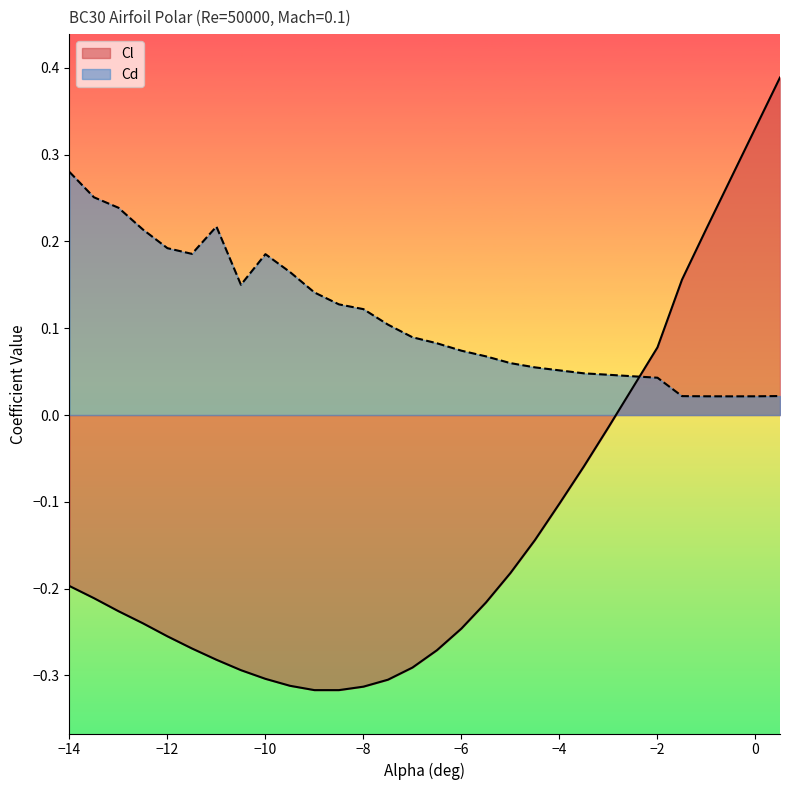

Is it true that Cd equals 0.1 at -4.5?

True